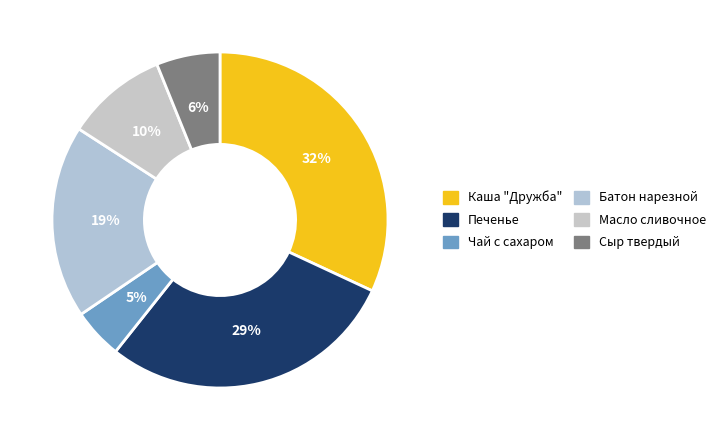

Which category has the smallest portion of the pie?

Чай с сахаром